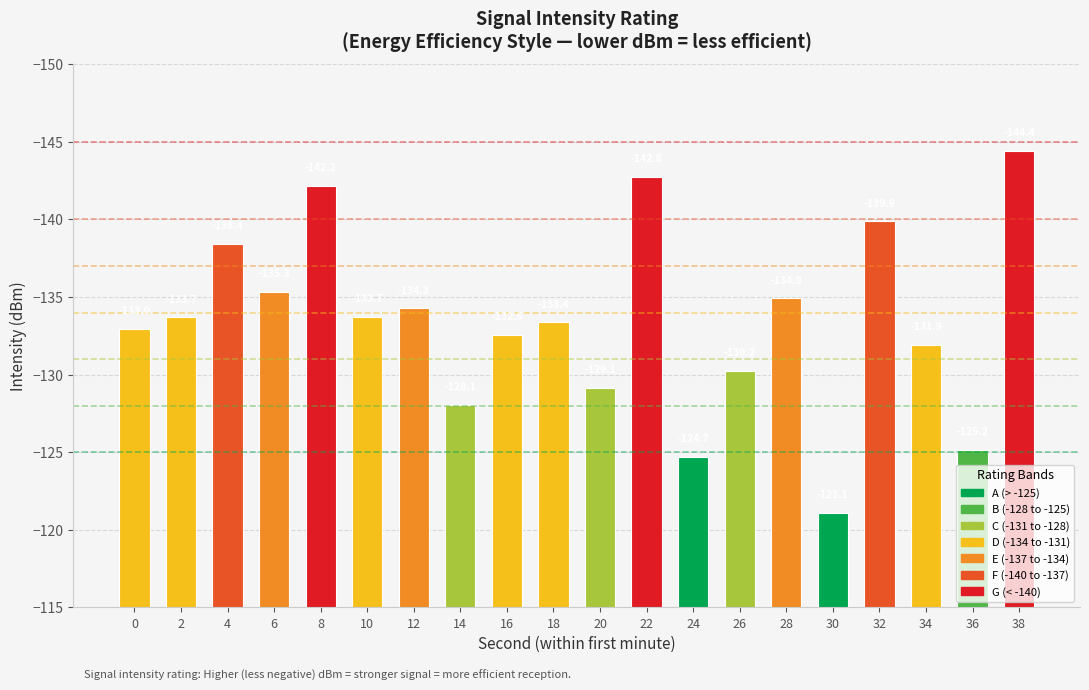

What is the difference between the maximum and minimum values?

23.3